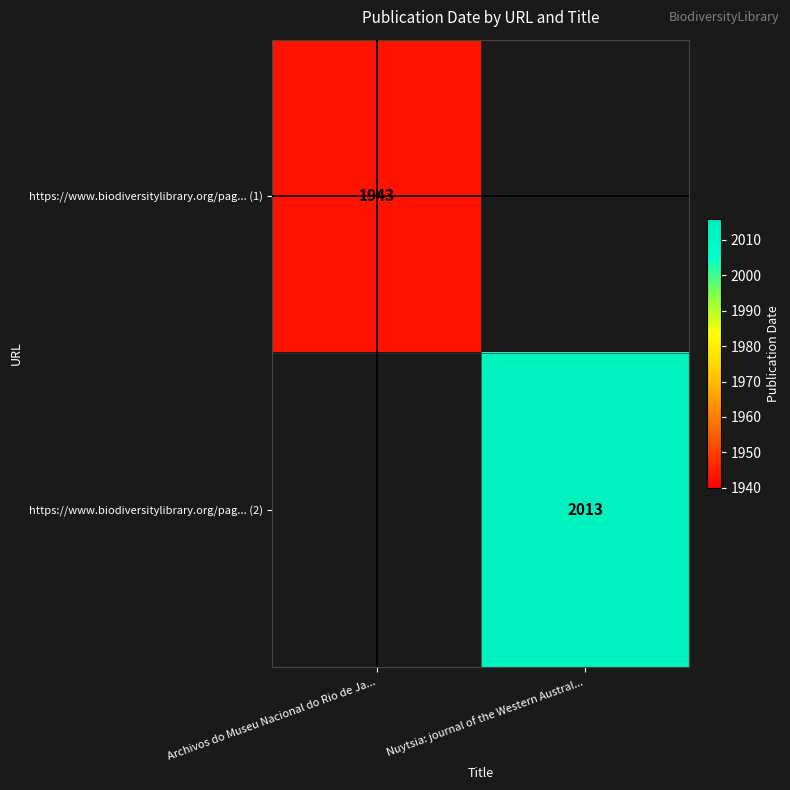

At how many categories does at least one series exceed 194?

2